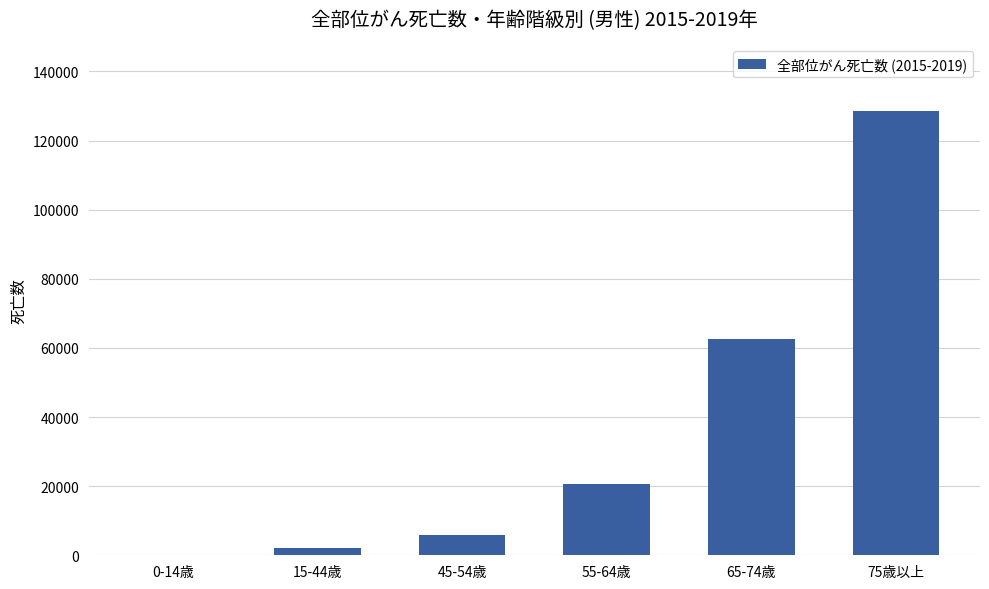

What is the ratio of the value at 75歳以上 to the value at 0-14歳?

886.5